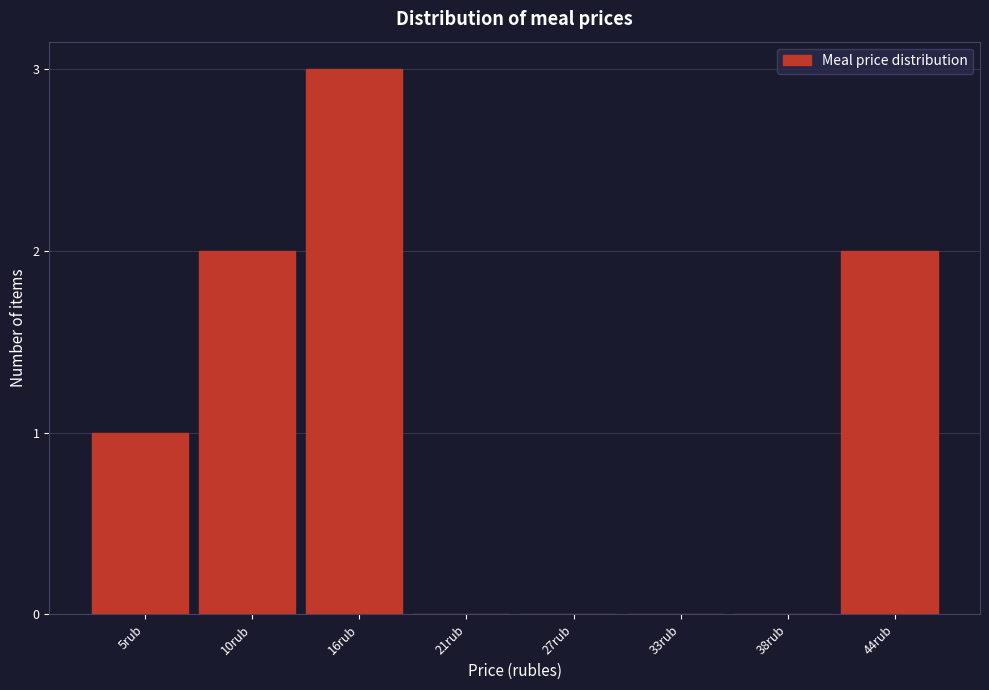

Reading left to right, extract all data points from this chart.

5rub=1	10rub=2	16rub=3	21rub=0	27rub=0	33rub=0	38rub=0	44rub=2